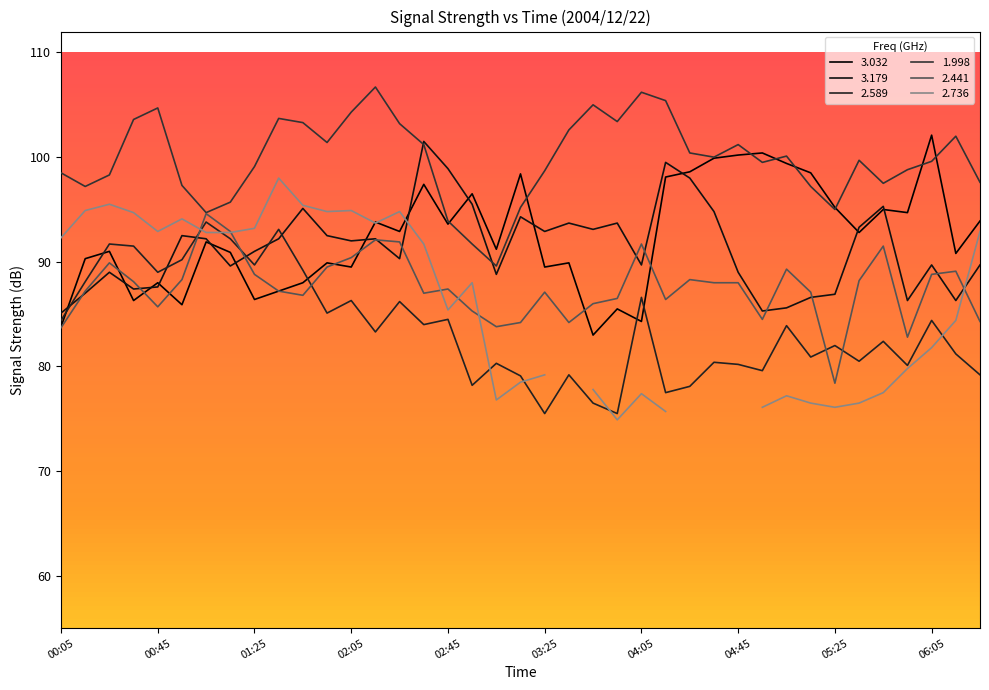

What is the difference between the second highest and second lowest values in the 1.998 series?

14.5